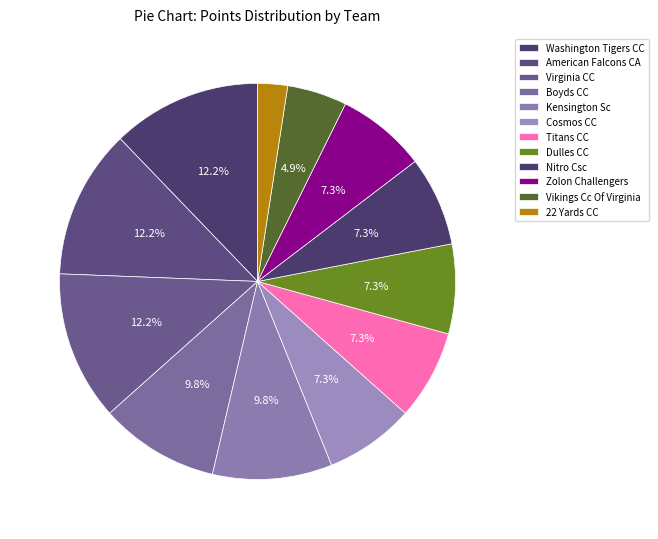

Is it true that Kensington Sc is 10% of the pie?

True